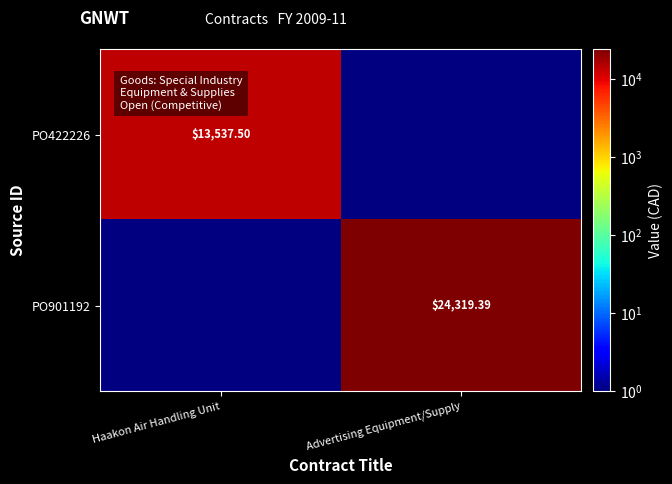

At which label does PO901192 reach its minimum?

Haakon Air Handling Unit